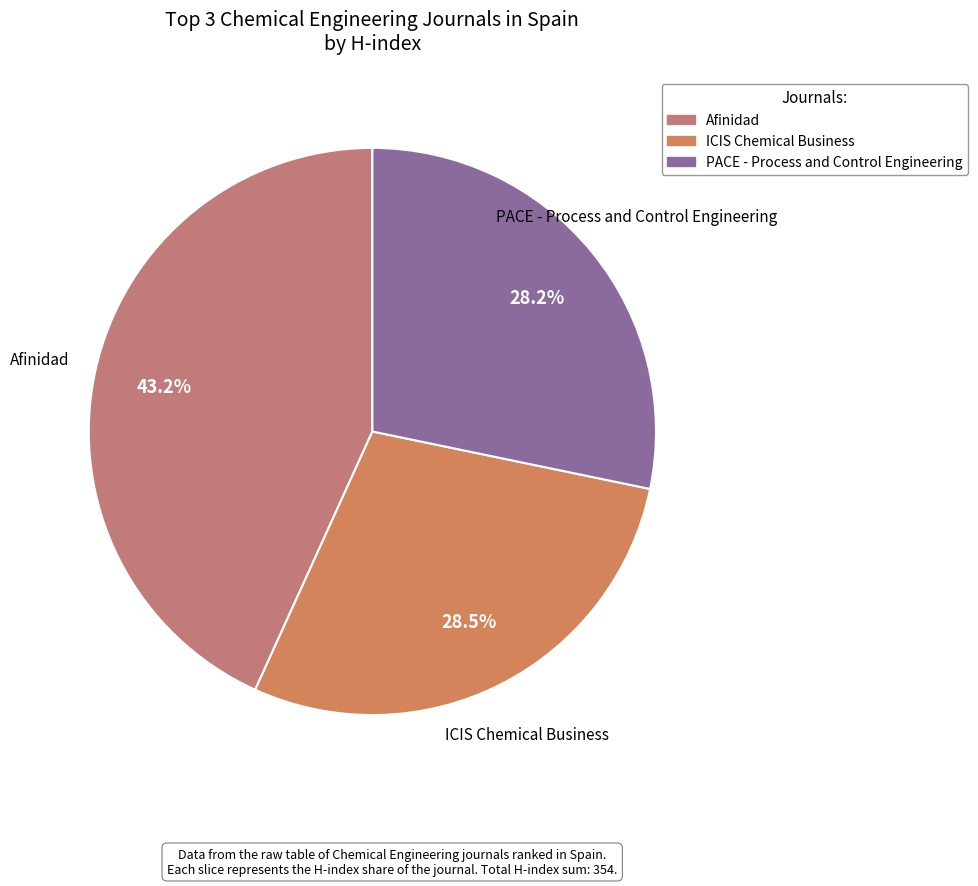

What is the ratio of the value at PACE - Process and Control Engineering to the value at Afinidad?

0.7